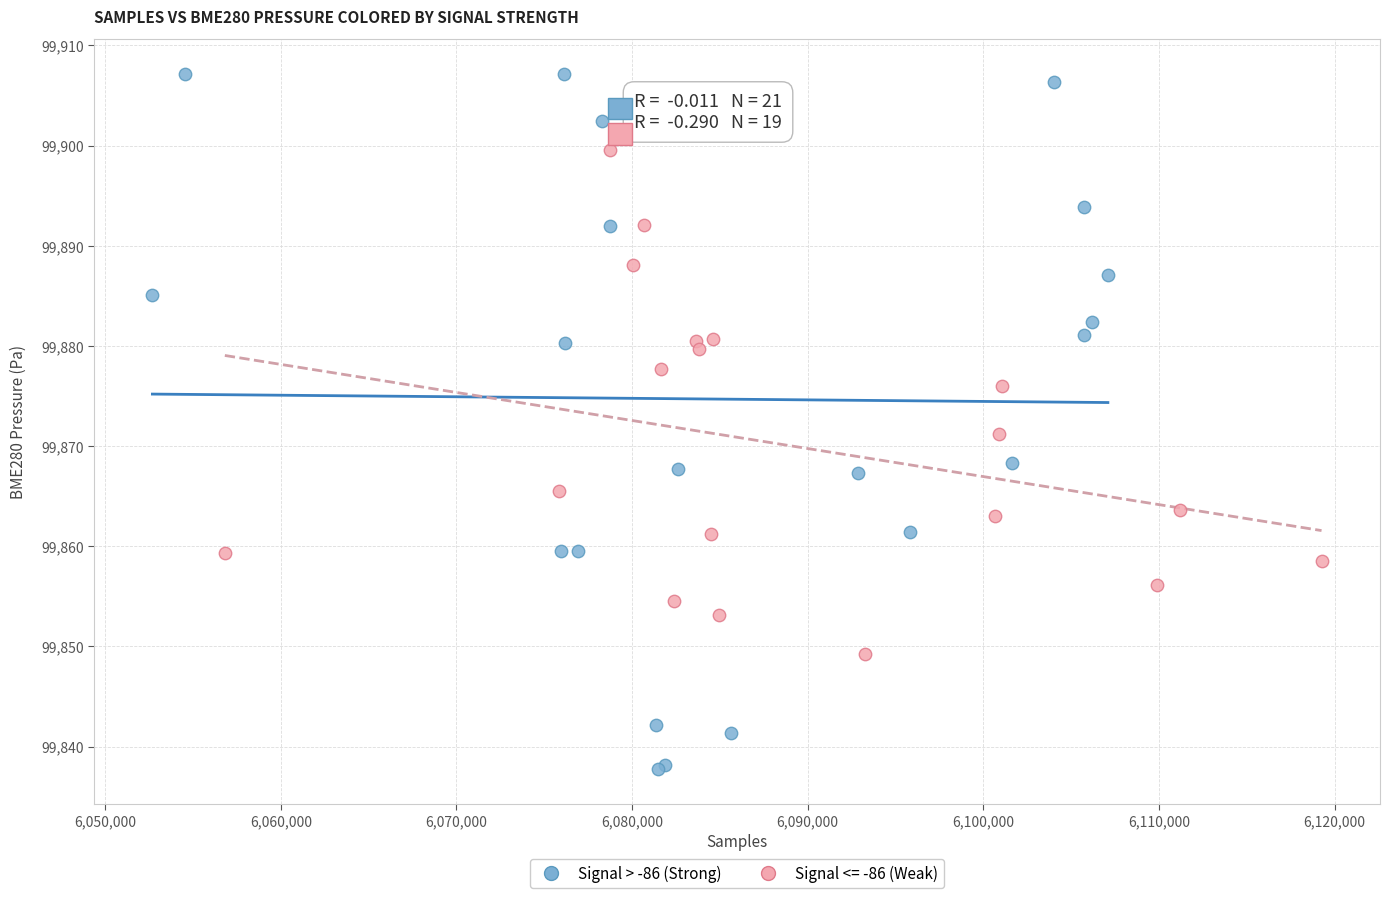

Which series contains the highest Y value?

Signal > -86 (Strong)